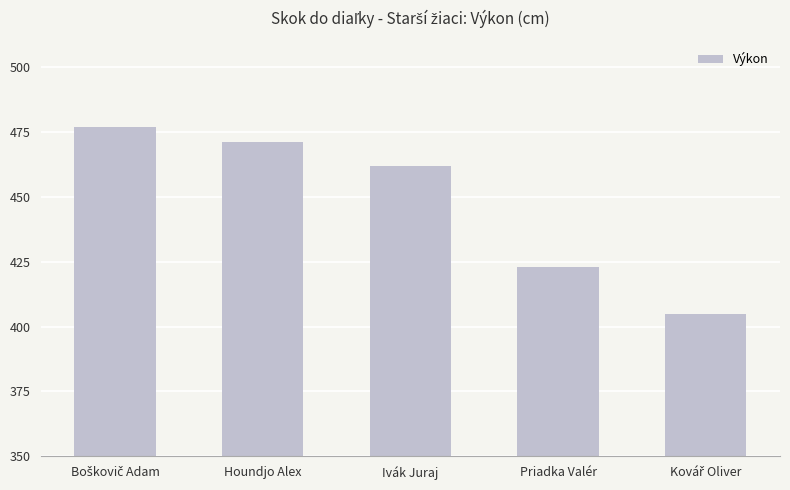

Reading left to right, what are all the values shown in this chart?

477	471	462	423	405